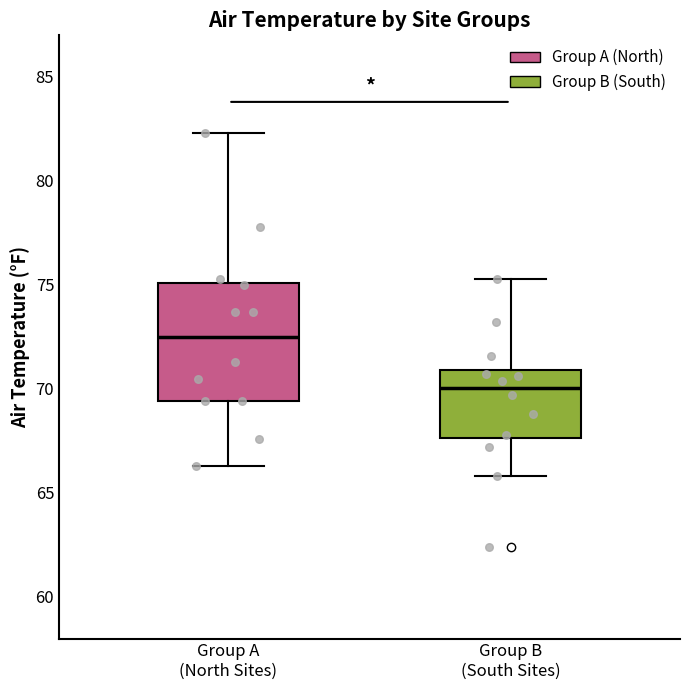

Reading left to right, transcribe this box plot: for each box, give where its median line is, the range the box spans, and where its two whiskers end, as read against the y-axis. The values are not printed on the chart, so give them approximately, as read against the axis.

Group A (North Sites): median 72.5, box 69.5 to 75.0, whiskers 66.5 to 82.5
Group B (South Sites): median 70.0, box 67.5 to 71.0, whiskers 66.0 to 75.5